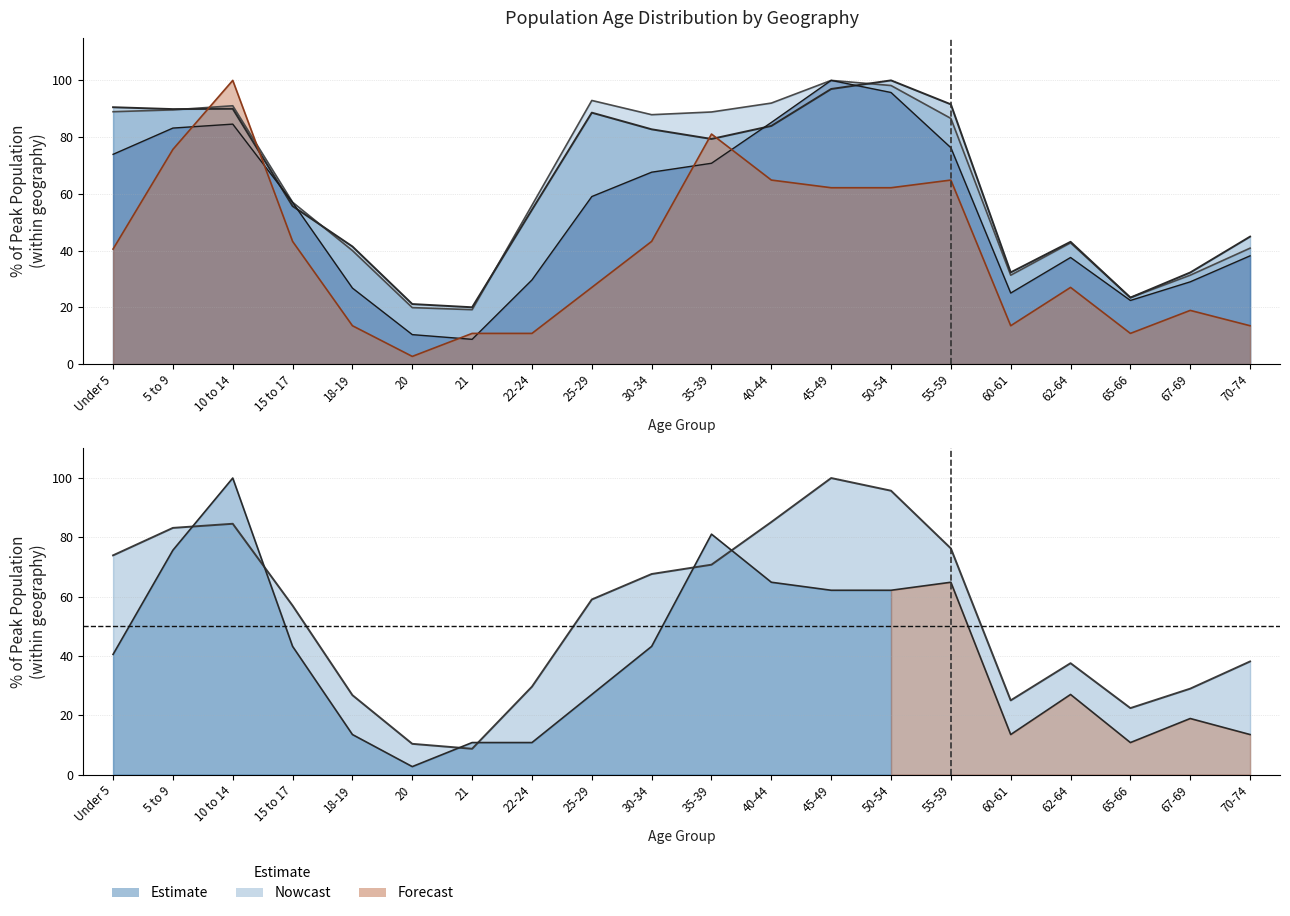

At how many categories does at least one series exceed 83?

10